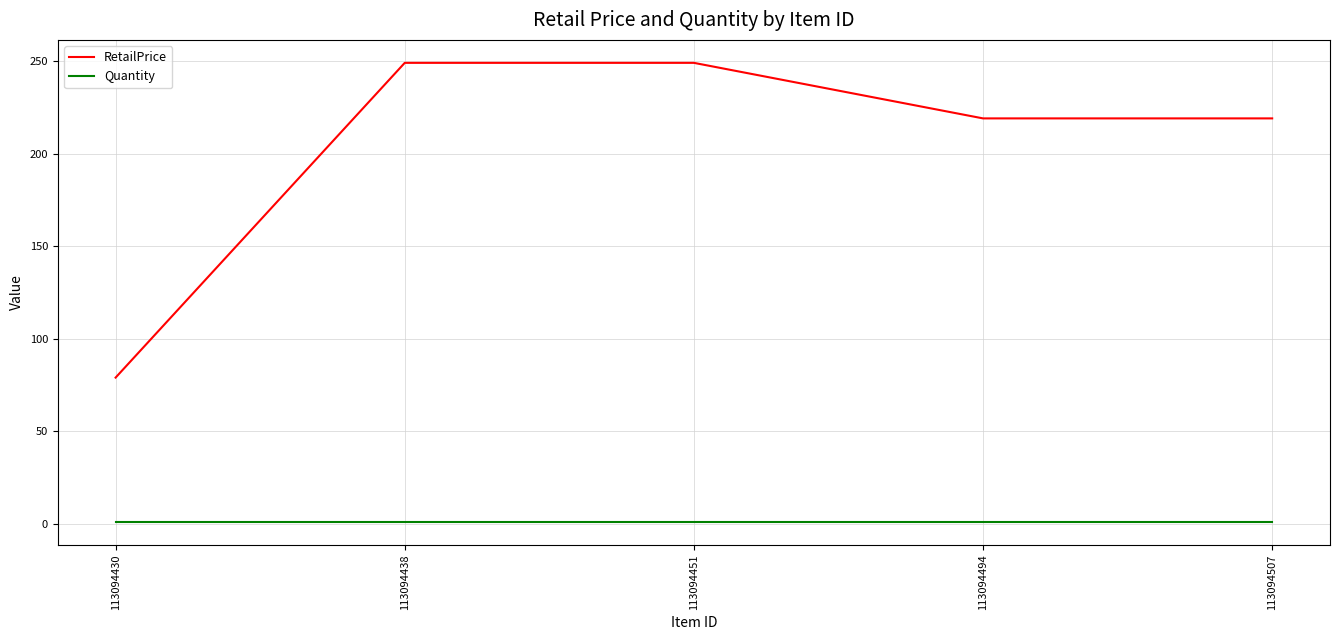

How many lines are shown in the chart?

2